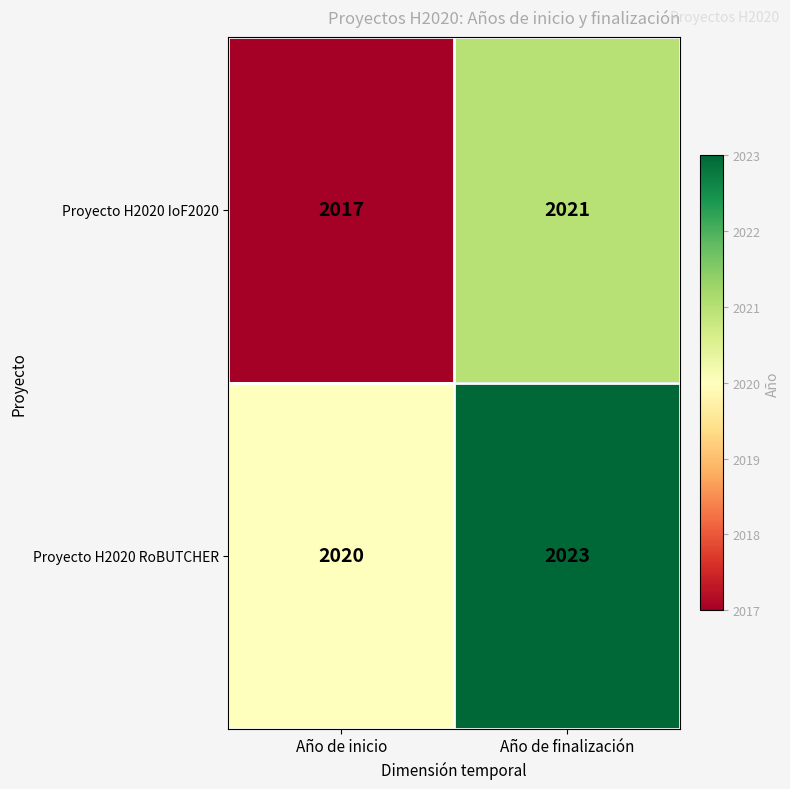

Which category has the lowest value across all series?

Año de inicio